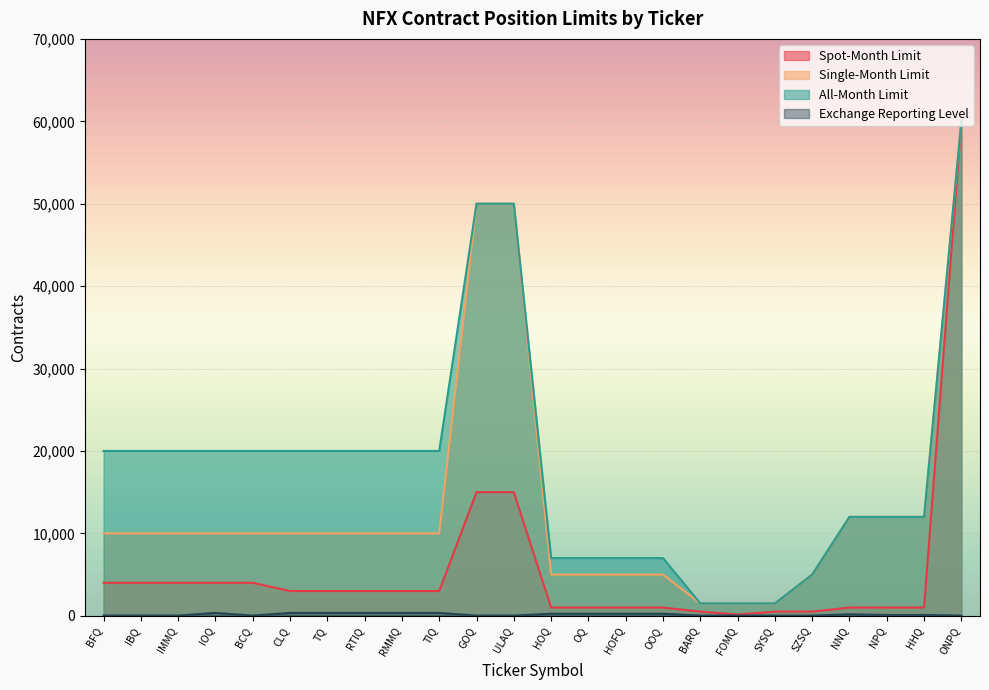

Rank the categories by Single-Month Limit value from lowest to highest.

BARQ, FOMQ, SYSQ, HOQ, OQ, HOFQ, OOQ, SZSQ, BFQ, IBQ, IMMQ, IOQ, BCQ, CLQ, TQ, RTIQ, RMMQ, TIQ, NNQ, NPQ, HHQ, GOQ, ULAQ, ONPQ